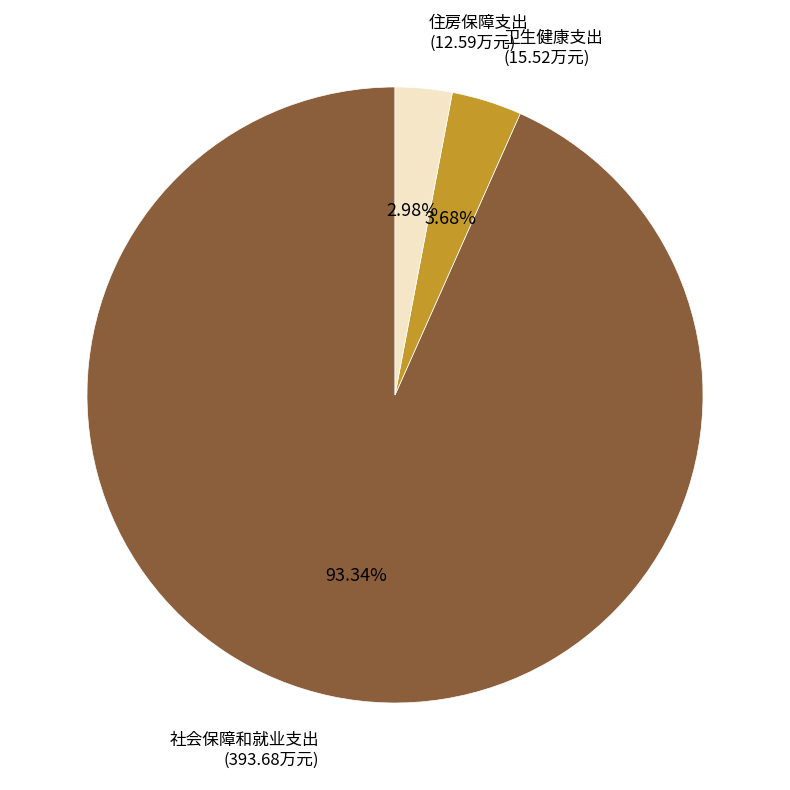

How many segments does this pie chart have?

3